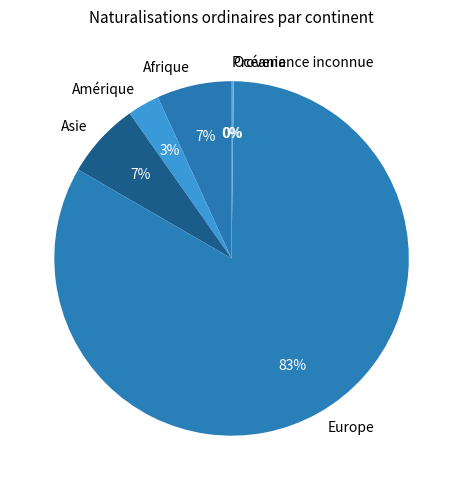

The Asie slice represents 7% of the pie. True or false?

True